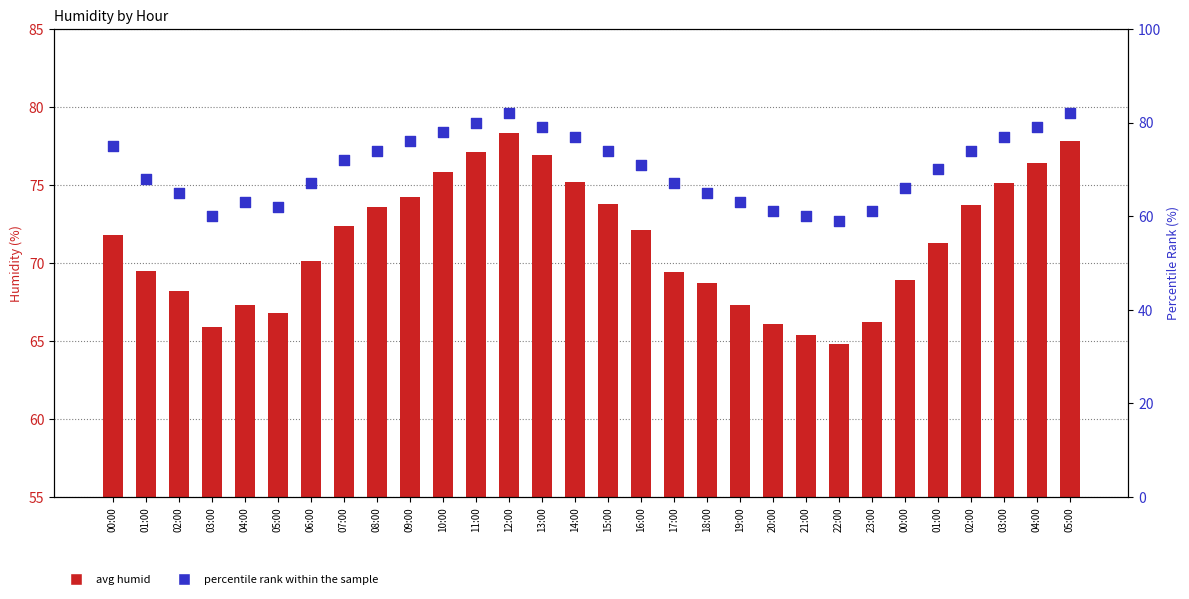

Which series reaches the maximum Y coordinate?

percentile rank within the sample